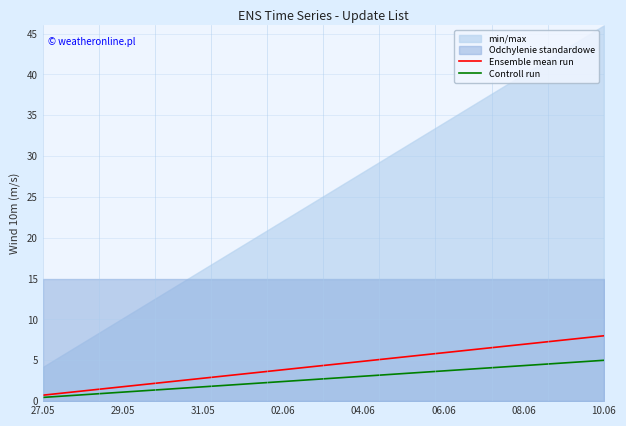

What is the highest value of the Controll run series?

5.0